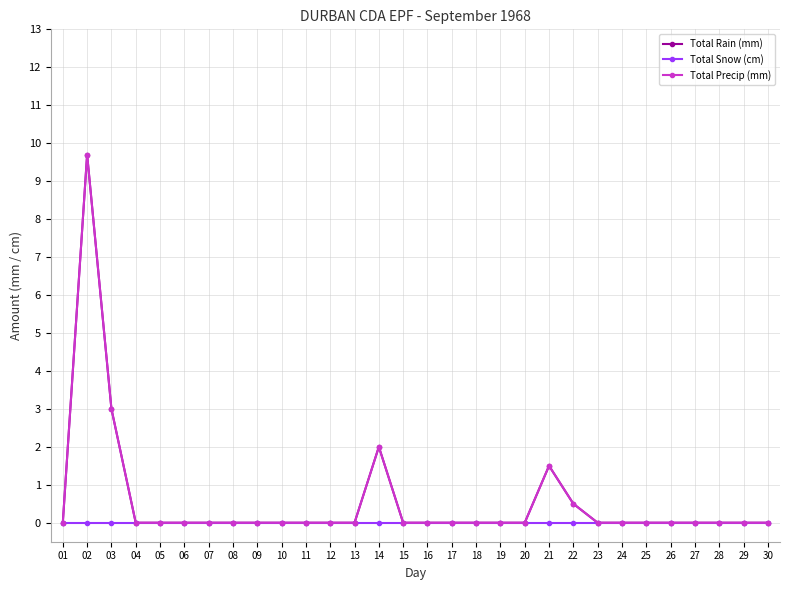

The value of Total Rain (mm) at 05 is -2.9. True or false?

False